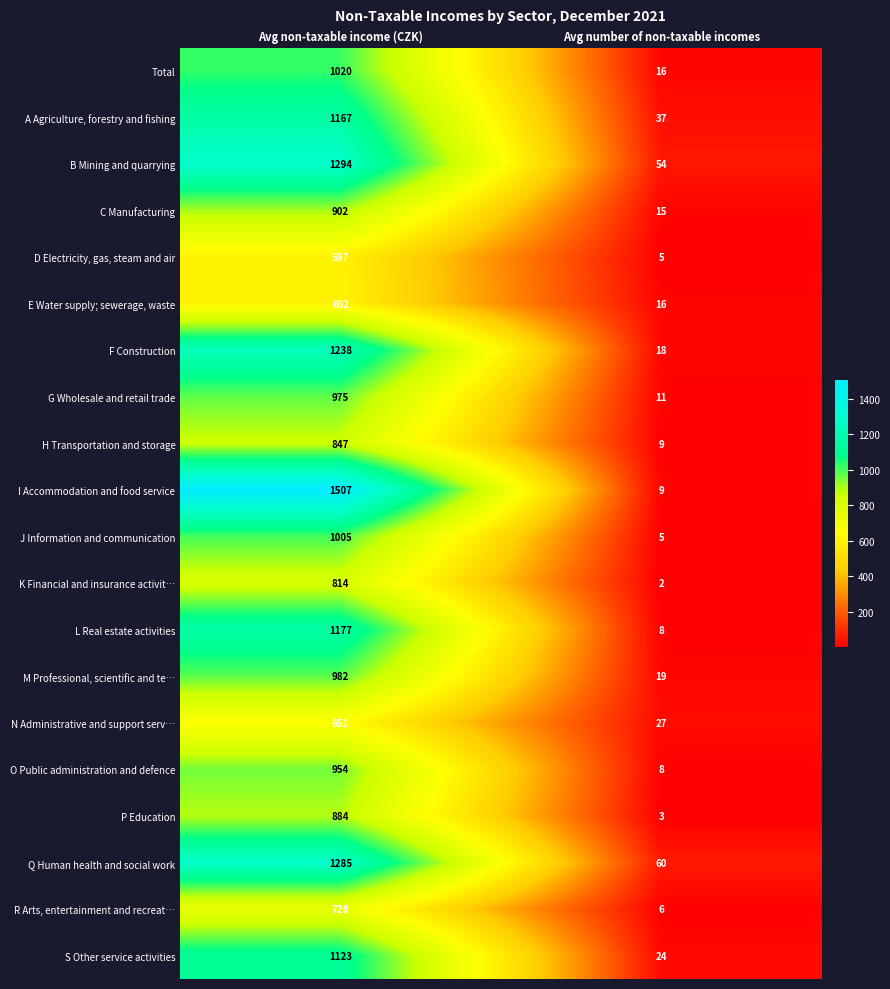

Which series has the largest total across all categories?

I Accommodation and food service